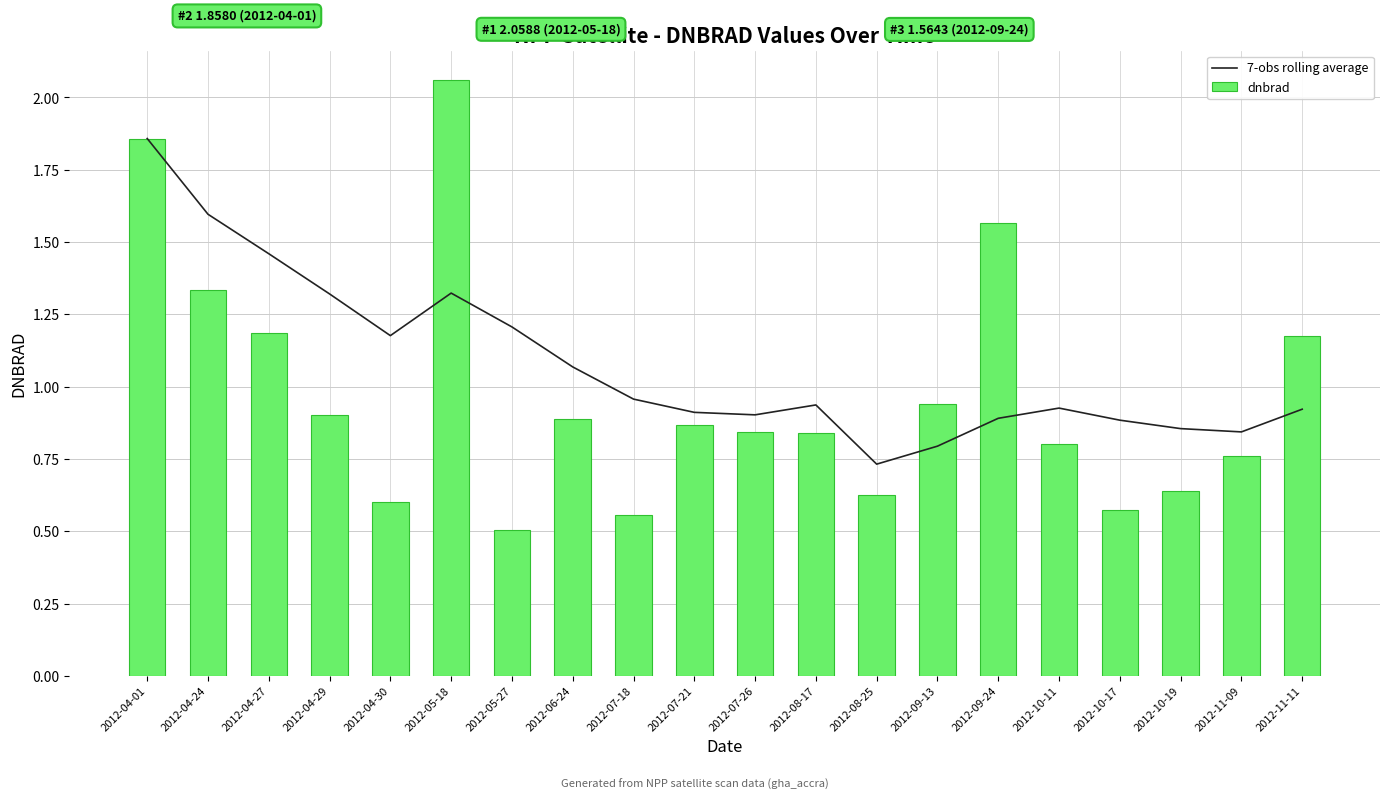

What is the total value across all series at 2012-05-18?

3.4